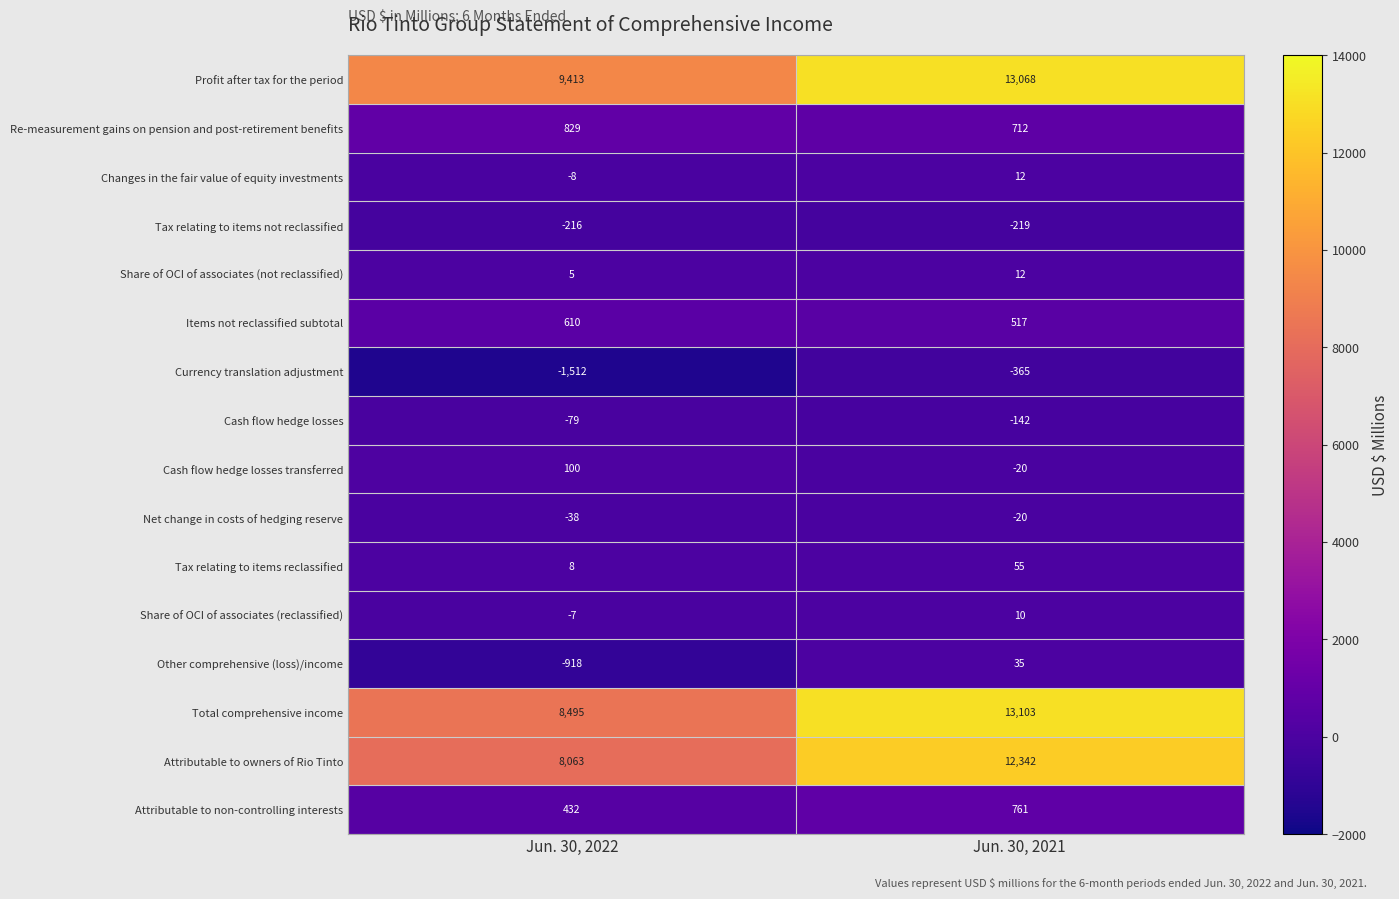

List the labels in order of Tax relating to items not reclassified value, smallest first.

Jun. 30, 2021, Jun. 30, 2022